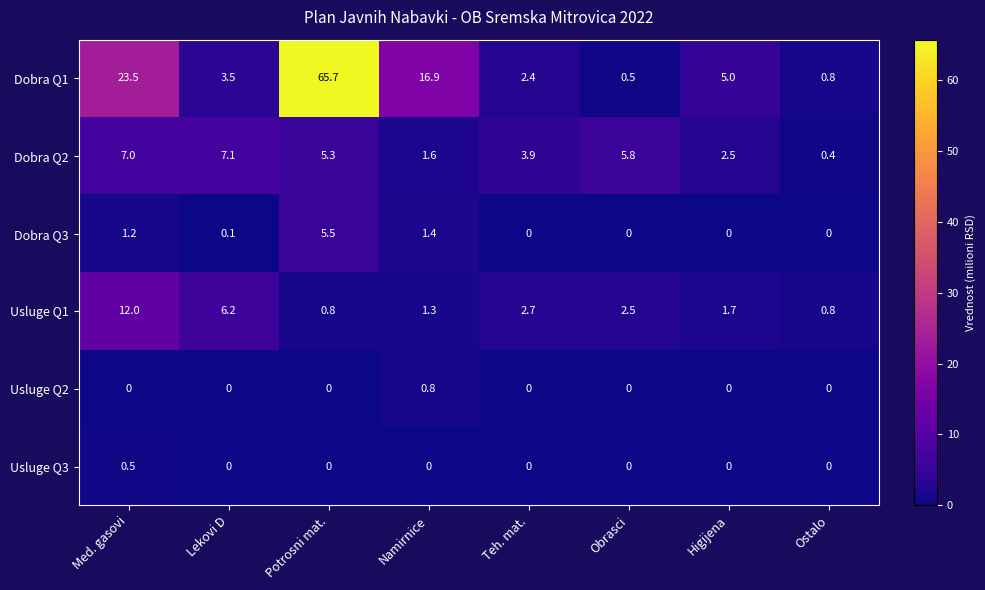

What is the lowest value of the Dobra Q2 series?

0.4